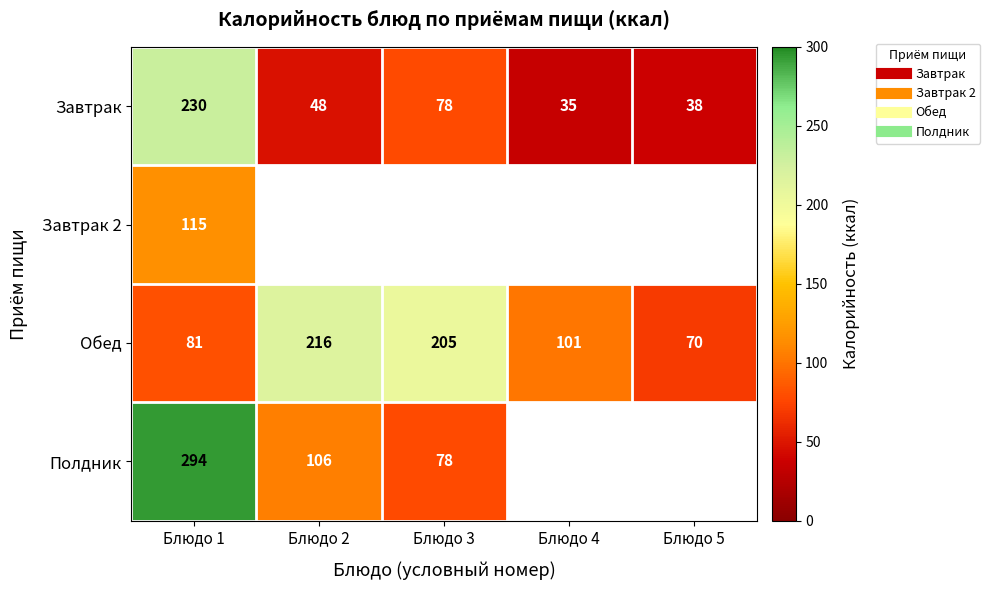

What is the difference between the maximum and minimum values in the Завтрак series?

195.0